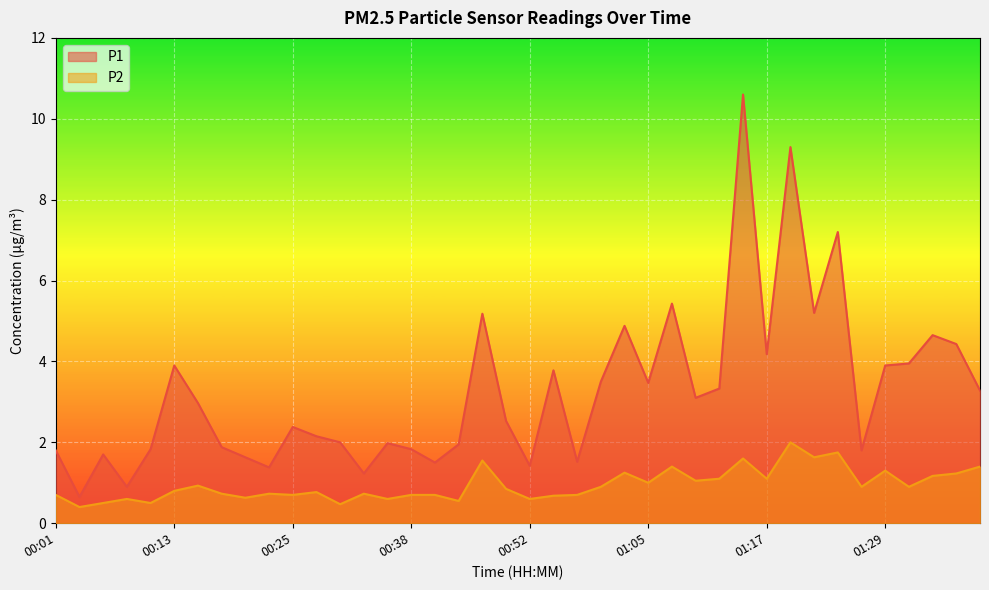

What is the approximate value of P1 at 00:28?

2.1